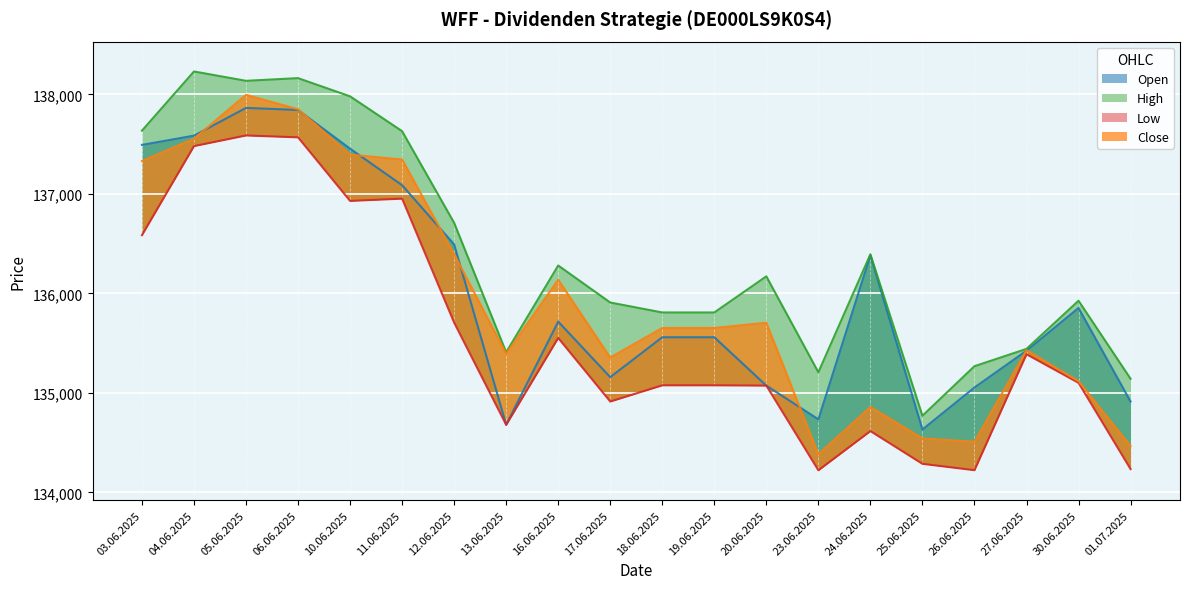

At how many categories does at least one series exceed 138182?

1